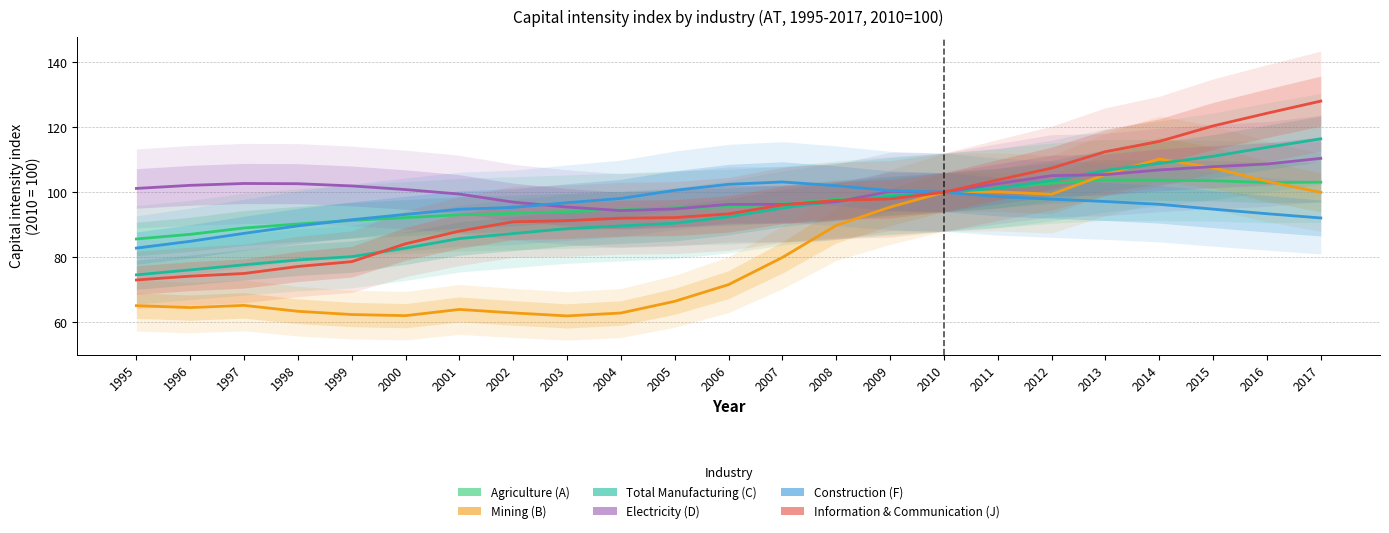

At which label is Total Manufacturing (C) closest to 95?

2007